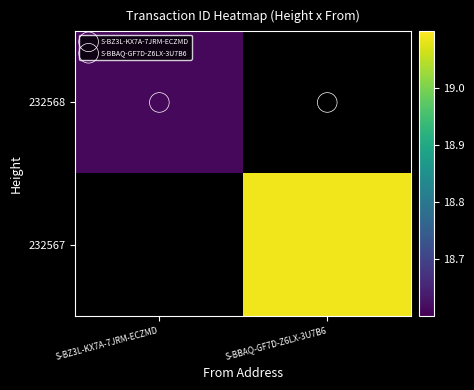

Between S-BZ3L-KX7A-7JRM-ECZMD and S-BBAQ-GF7D-Z6LX-3U7B6, which is larger?

S-BBAQ-GF7D-Z6LX-3U7B6